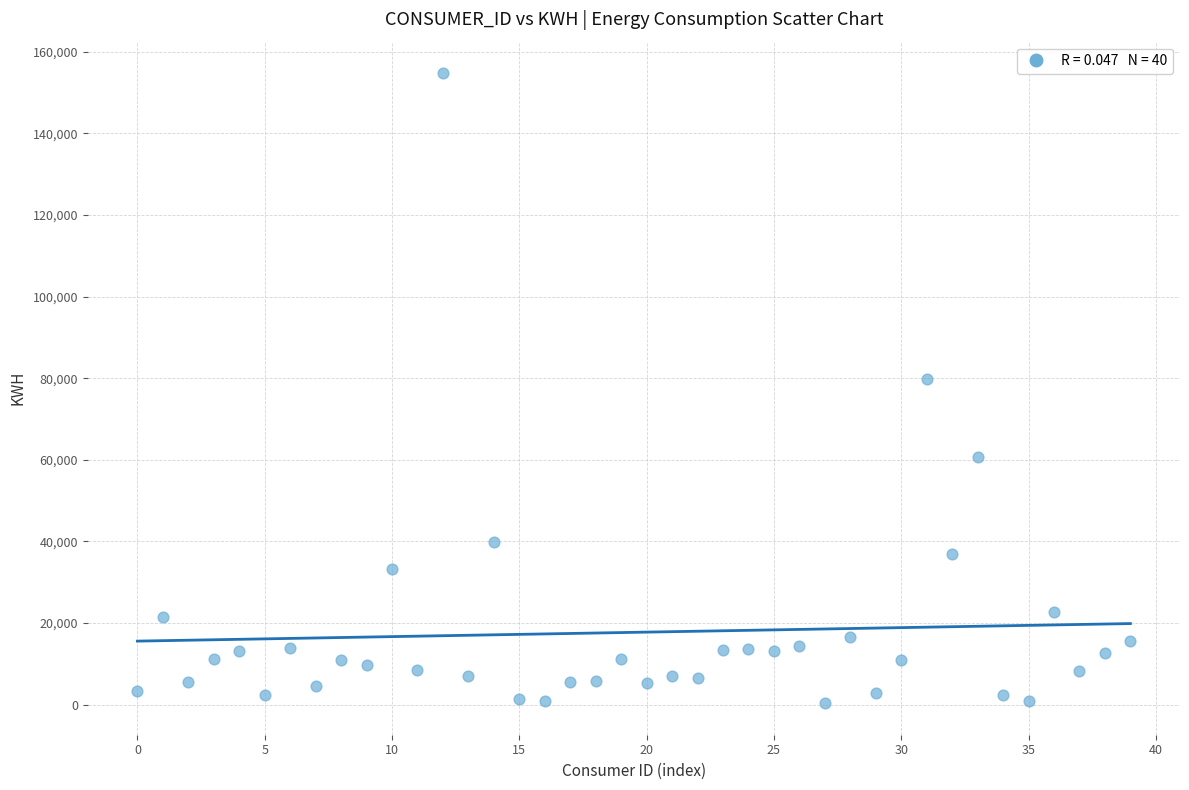

What Y value in the scatter plot is closest to 77547?

79758